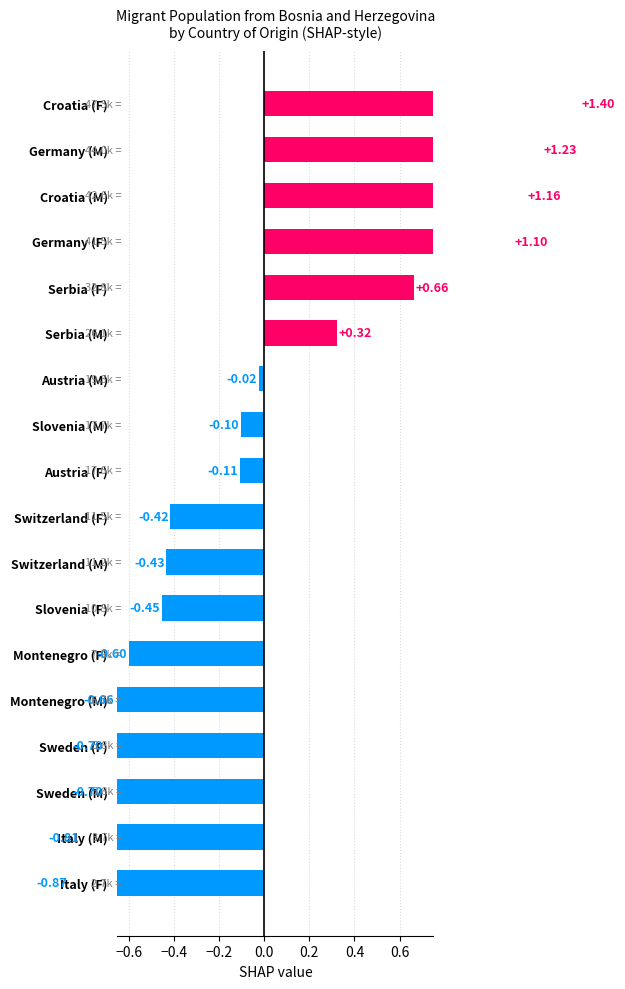

What is the minimum value shown in the chart?

-0.9